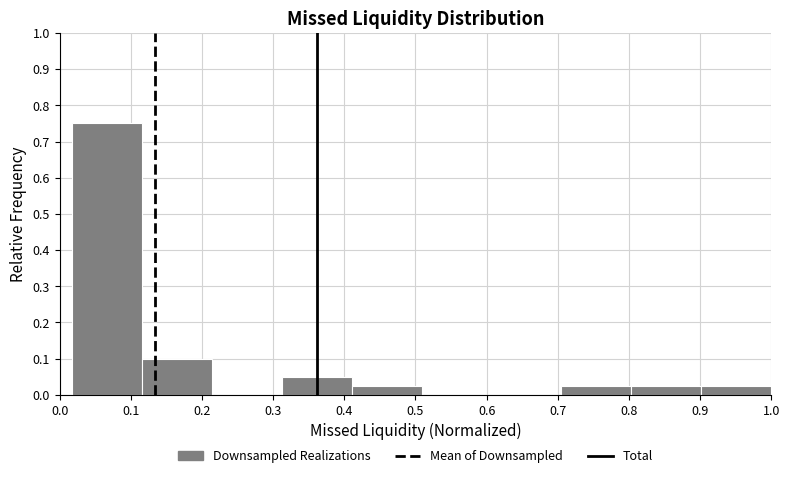

Reading left to right, list every bar in this chart as the range it spans on the x-axis followed by its height. Neither the bar edges nor the heights are printed on the chart, so give them approximately, as read against the axes.

0.02 to 0.12: 0.75
0.12 to 0.21: 0.10
0.21 to 0.31: 0
0.31 to 0.41: 0.05
0.41 to 0.51: 0.03
0.51 to 0.61: 0
0.61 to 0.71: 0
0.71 to 0.80: 0.03
0.80 to 0.90: 0.03
0.90 to 1.00: 0.03